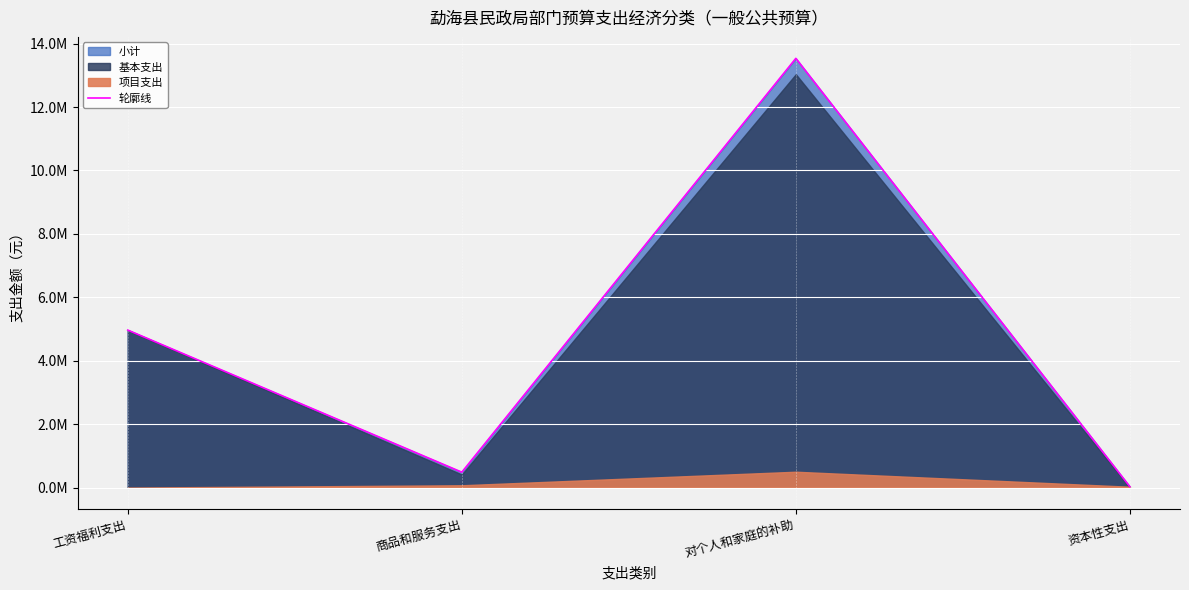

List the labels in order of value, smallest first.

资本性支出, 商品和服务支出, 工资福利支出, 对个人和家庭的补助